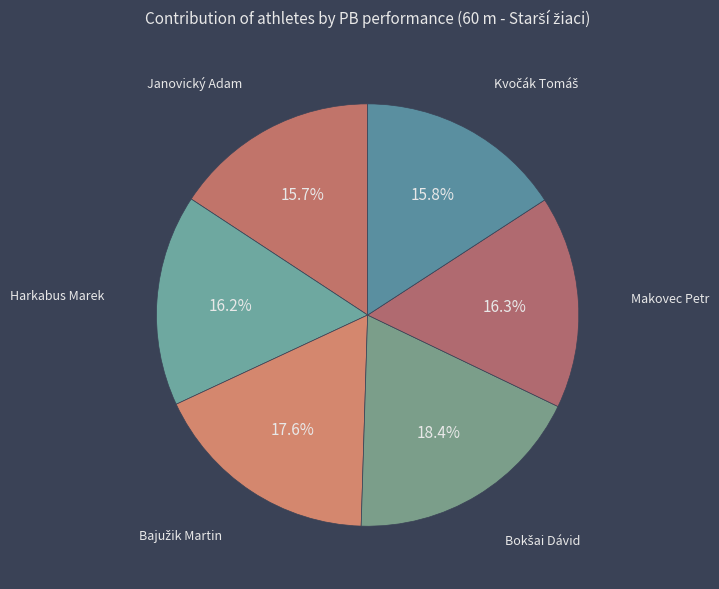

Does any single category account for the majority?

No